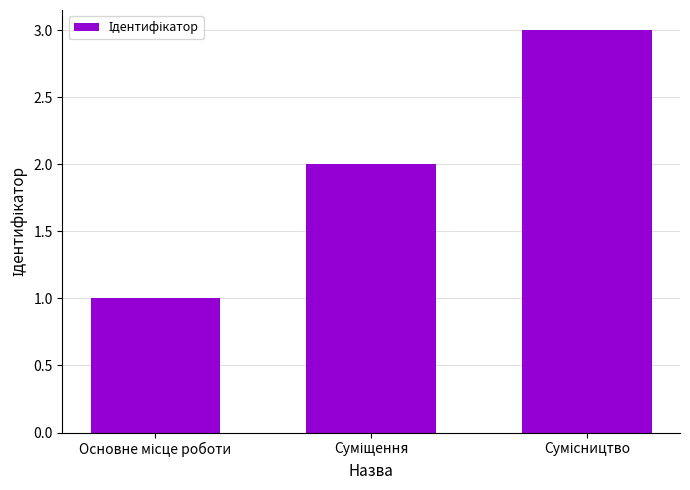

What is the sum of all values?

6